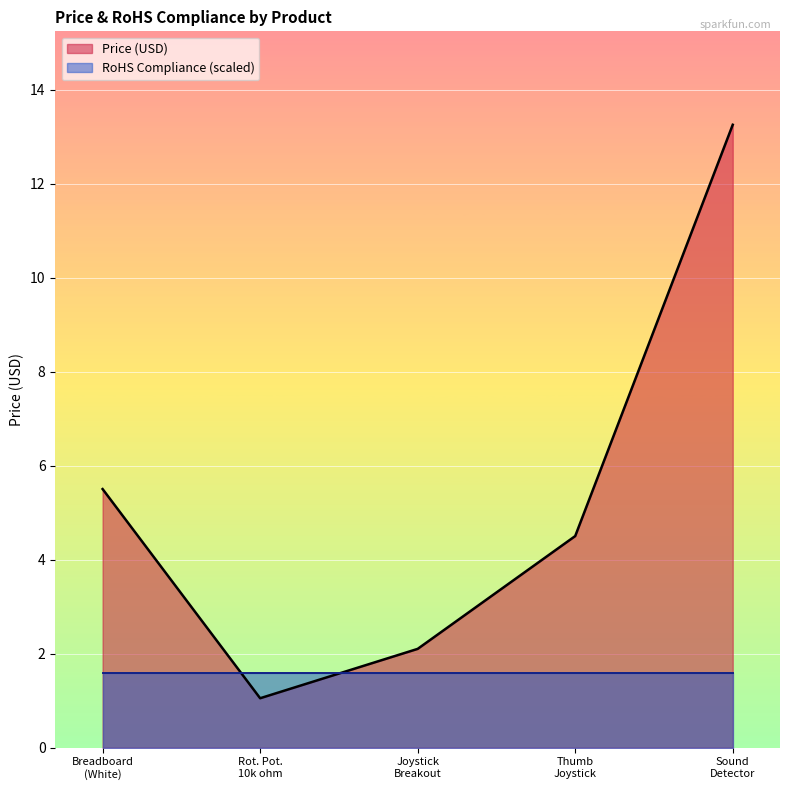

Rank the series by their average value, from highest to lowest.

Price (USD), RoHS Compliance (scaled)